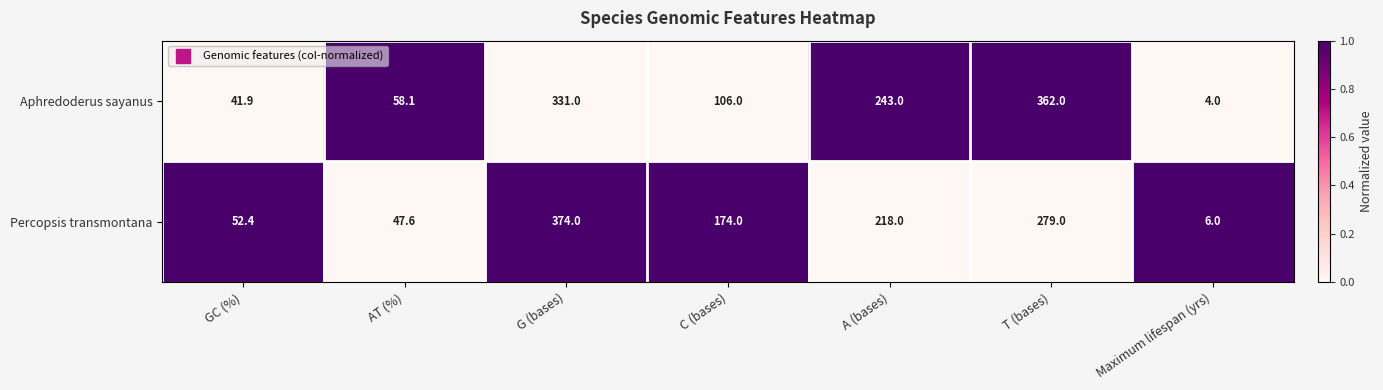

True or false: Percopsis transmontana has a value of 6.0 at Maximum lifespan (yrs).

True